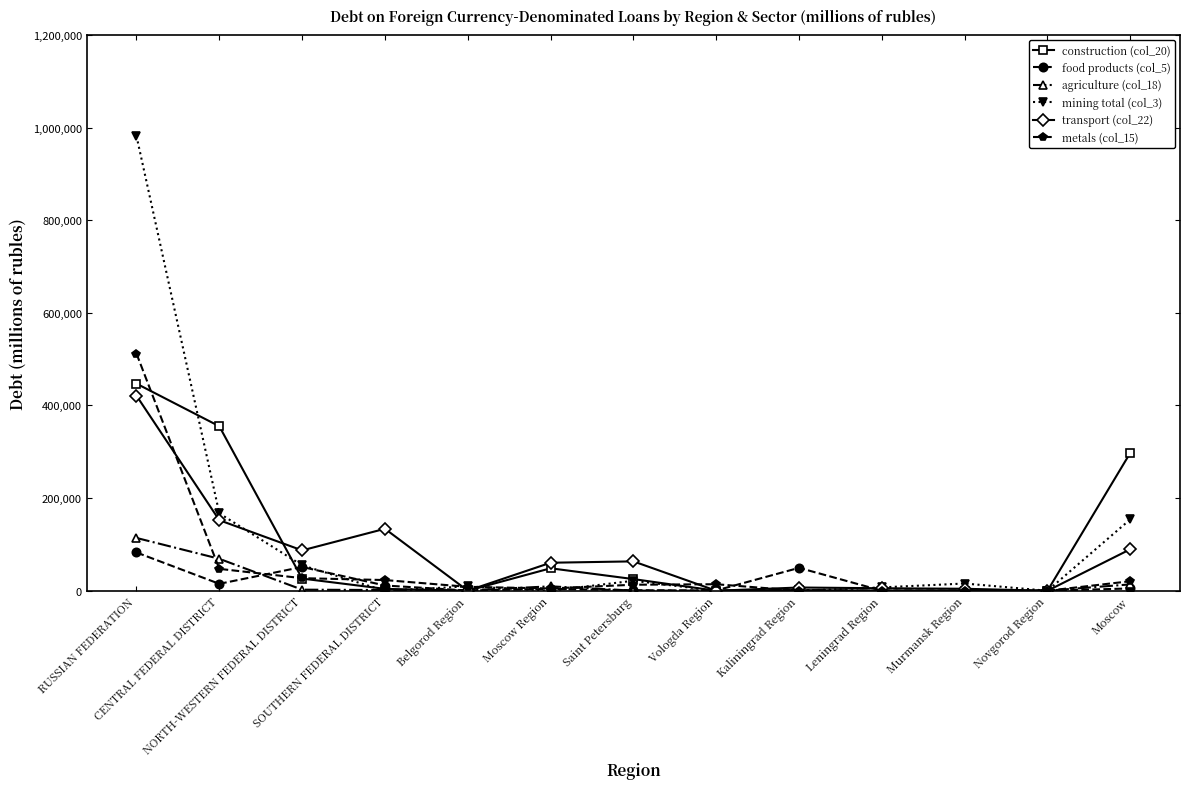

Is the value of construction (col_20) at Moscow Region greater than the value of food products (col_5) at Moscow?

Yes